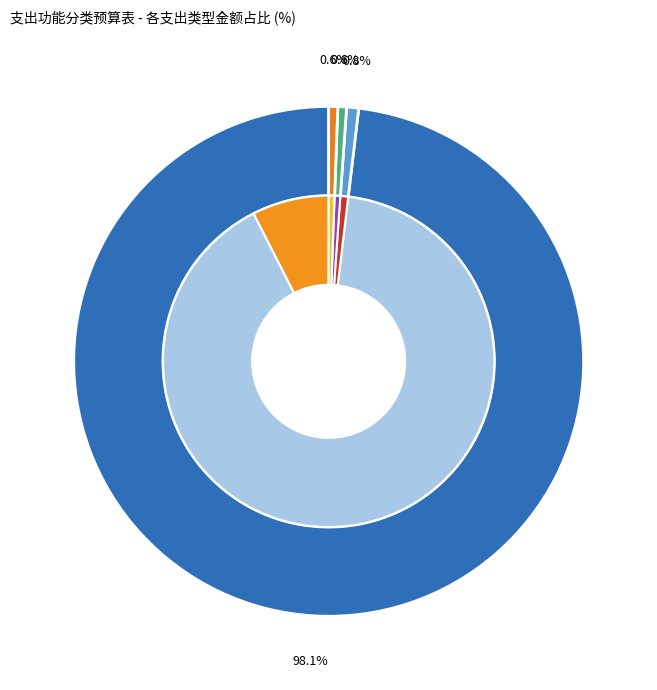

Count the number of slices in the pie.

4